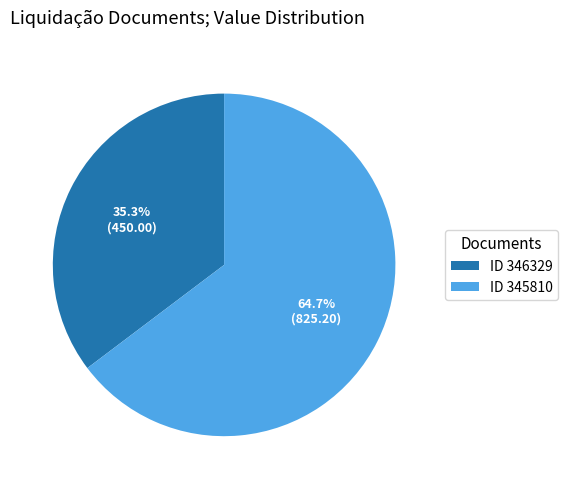

Combined, what portion of the pie is ID 345810 and ID 346329?

100.0%